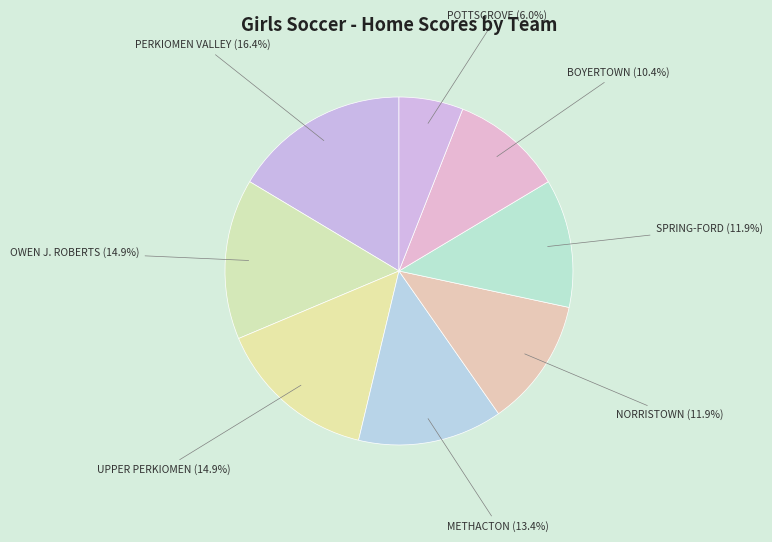

Which slice is the largest?

PERKIOMEN VALLEY (16.4%)